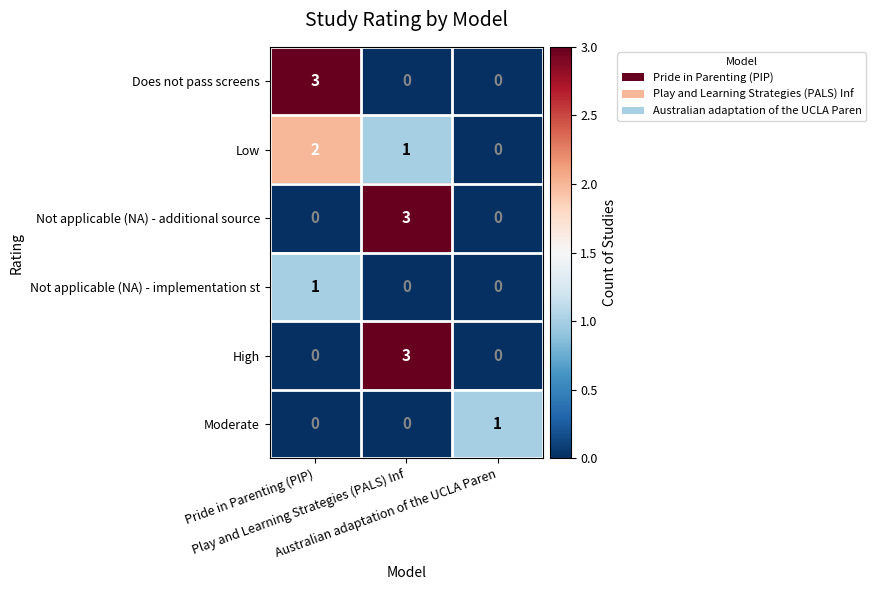

What is the sum of all High values?

3